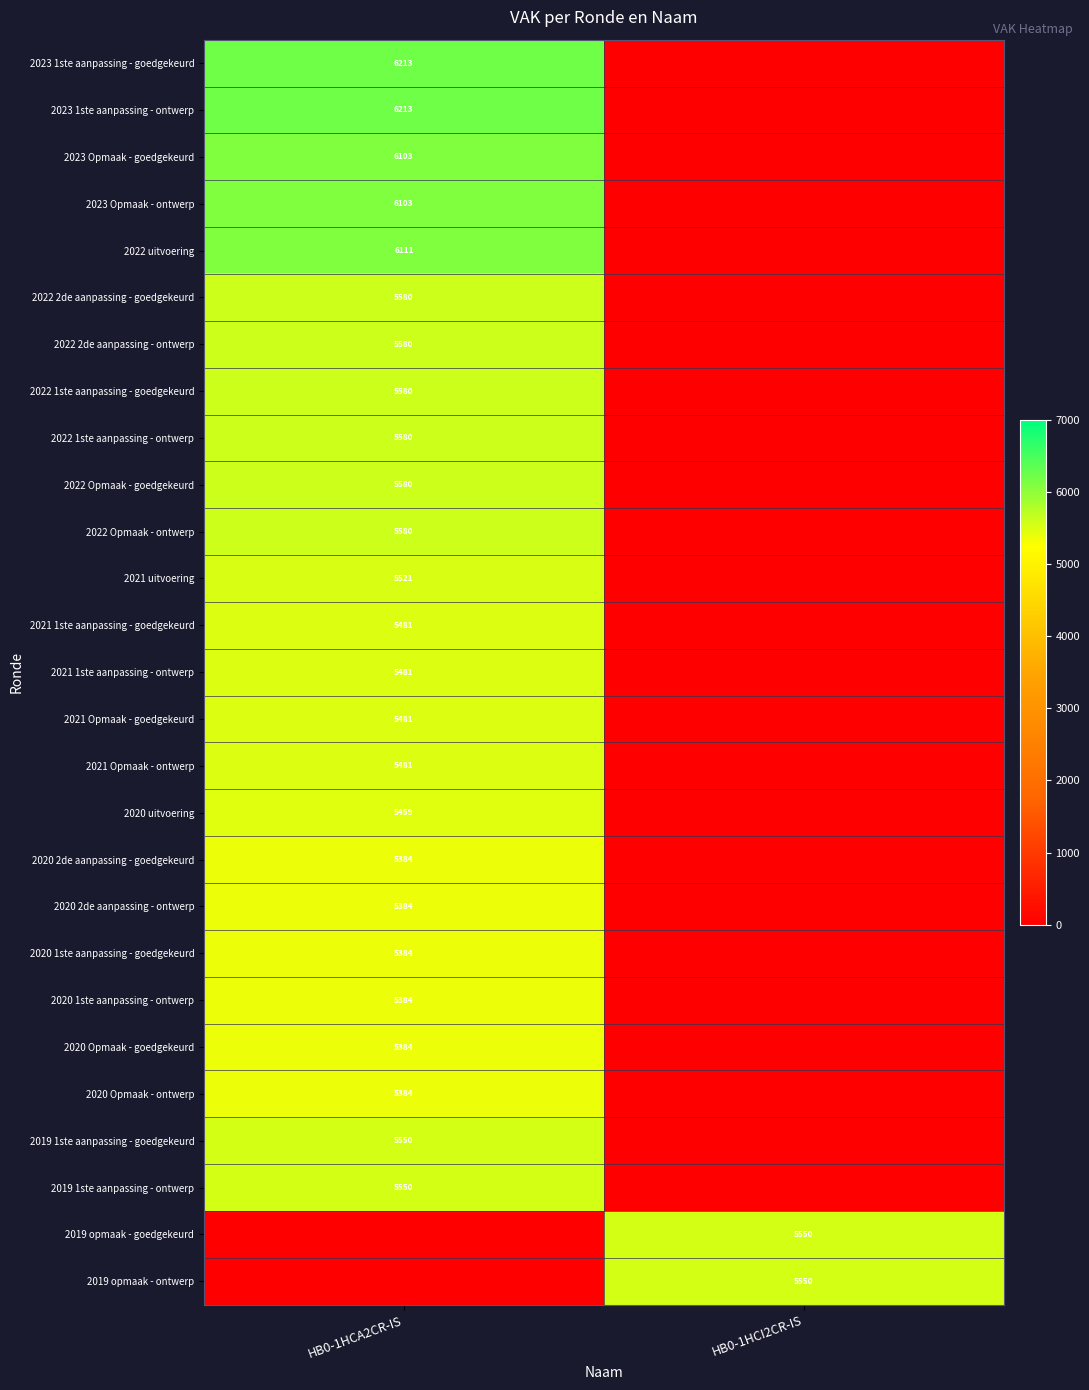

Is the value of 2019 opmaak - goedgekeurd at HB0-1HCI2CR-IS greater than the value of 2022 Opmaak - ontwerp at HB0-1HCA2CR-IS?

No